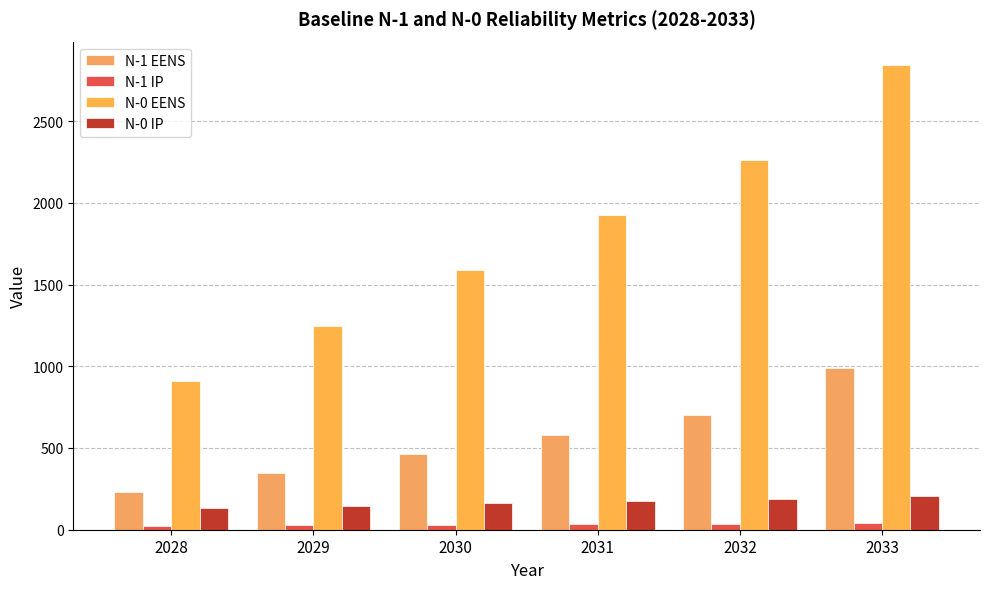

The value of N-0 EENS at 2033 is 2843.7. True or false?

True